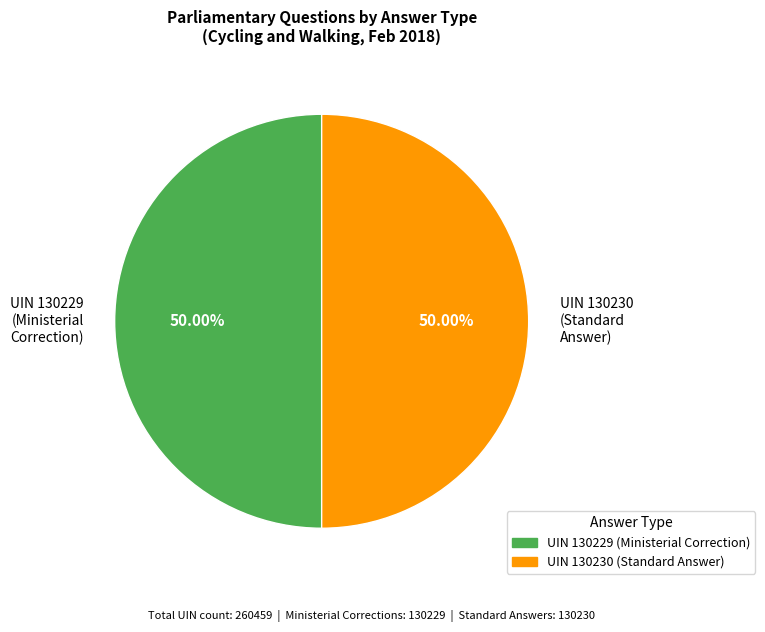

Combined, do UIN 130229 (Ministerial Correction) and UIN 130230 (Standard Answer) account for over 50%?

Yes